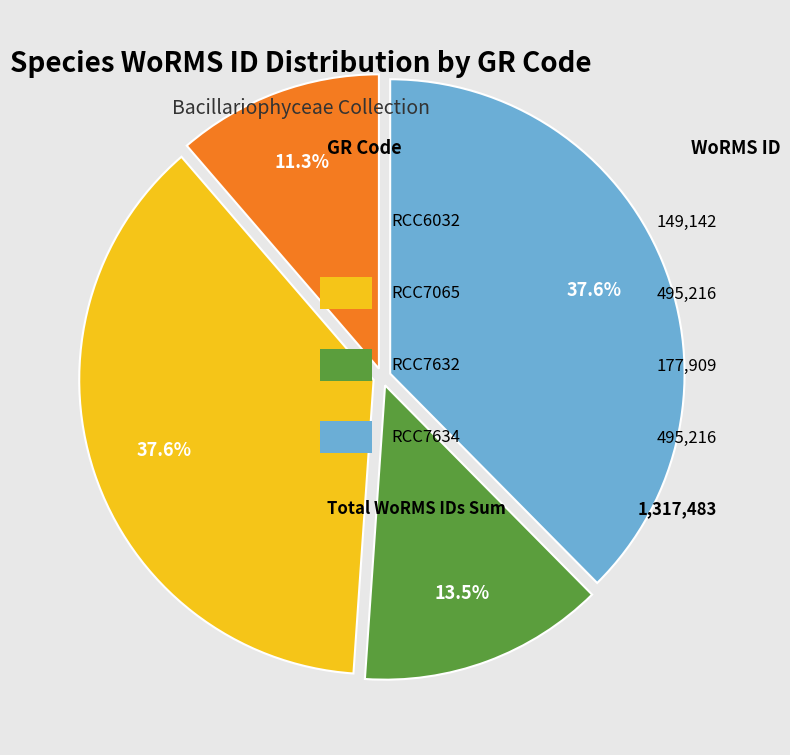

Is there any slice that represents more than half of the pie?

No